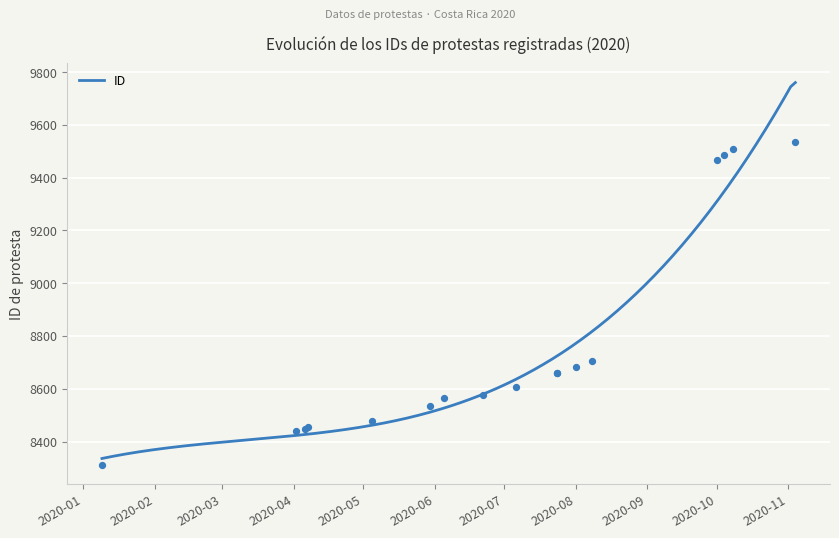

What is the highest value of the ID series?

9760.3